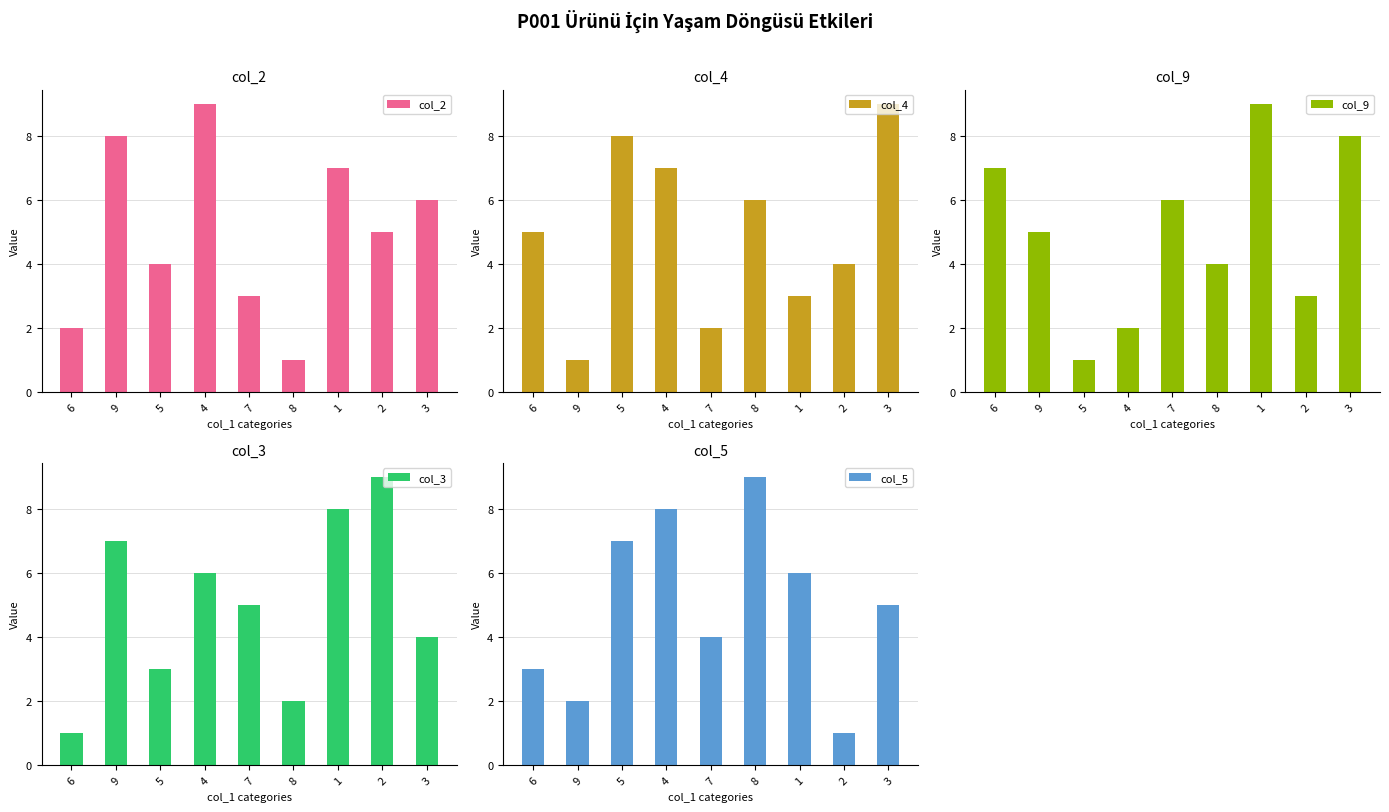

Reading left to right, extract all data points from this chart.

col_2: 2	8	4	9	3	1	7	5	6
col_4: 5	1	8	7	2	6	3	4	9
col_9: 7	5	1	2	6	4	9	3	8
col_3: 1	7	3	6	5	2	8	9	4
col_5: 3	2	7	8	4	9	6	1	5
col_7: 8	3	2	5	9	7	4	6	1